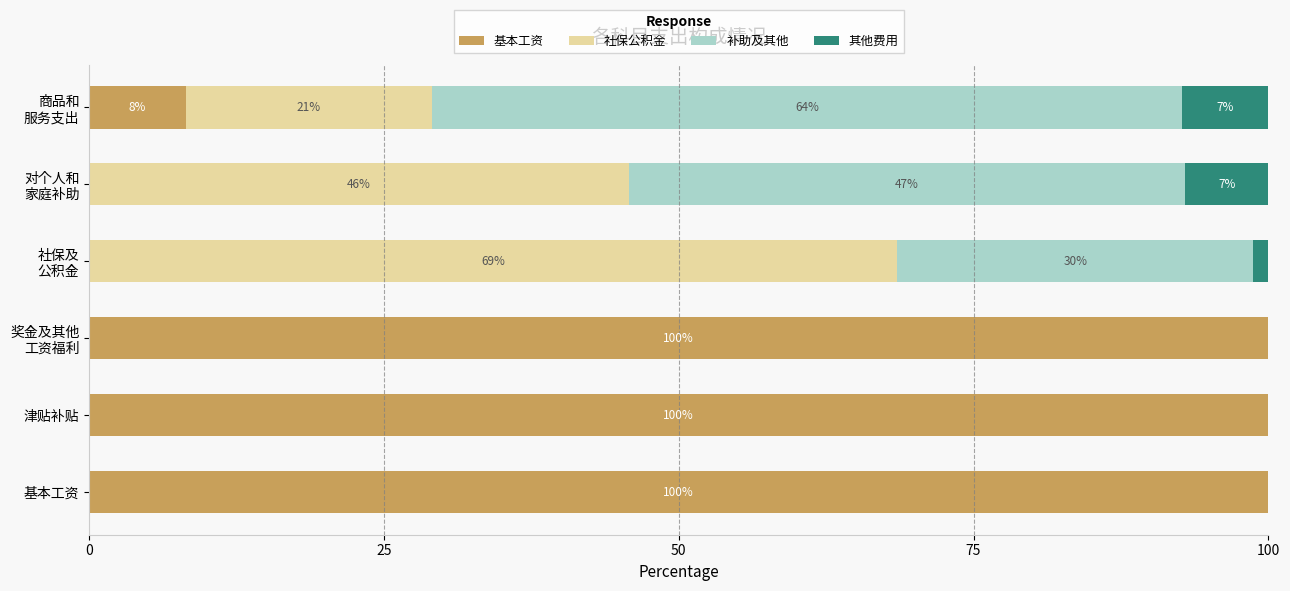

The value of 基本工资 at 基本工资 is 100.0. True or false?

True